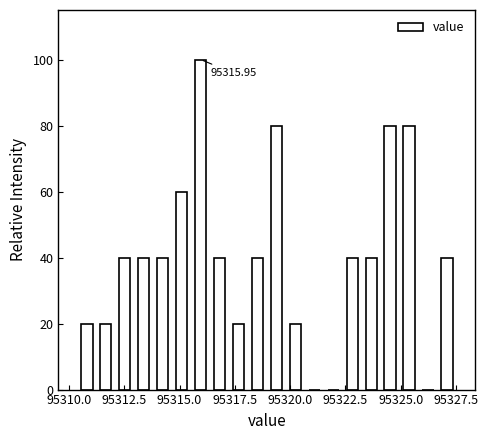

Around what value on the x-axis is the tallest bar? Give the approximate position of its centre, as read against the axis.

95316.0